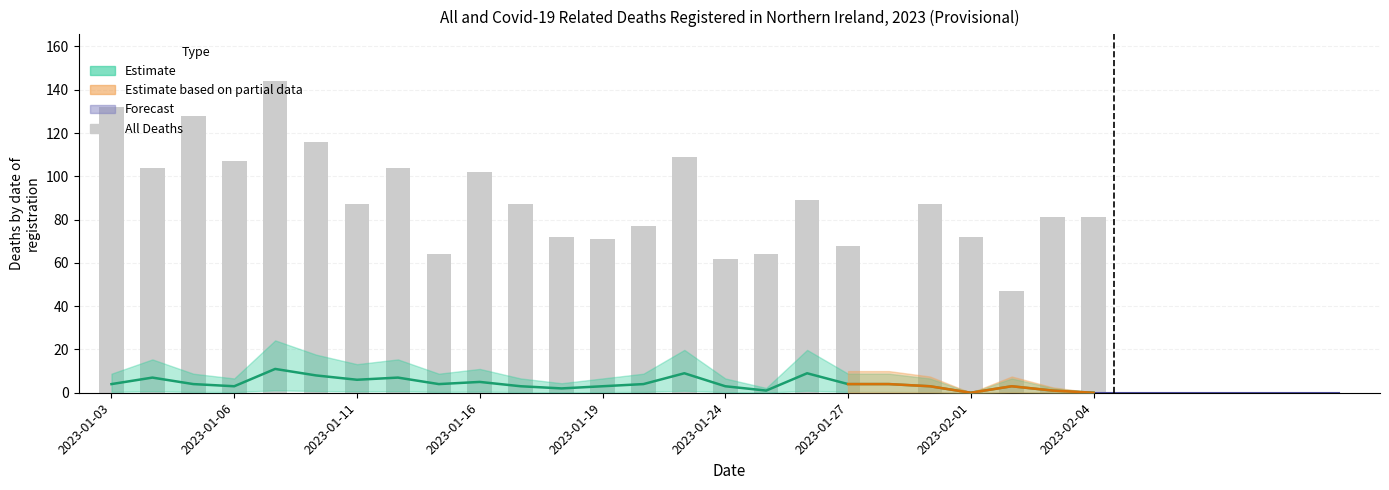

The chart shows a value of 42 at 14. True or false?

False